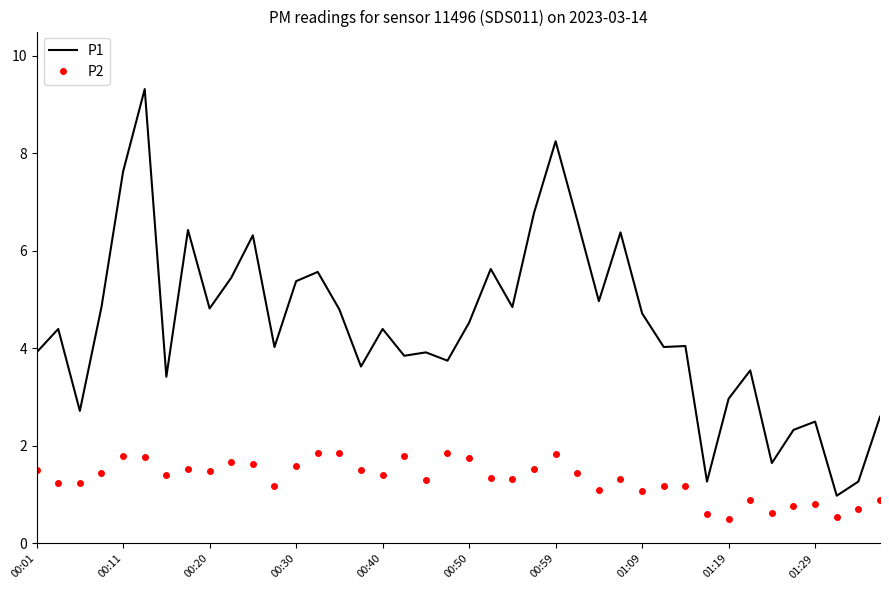

True or false: P2 and P1 cross at least once.

False